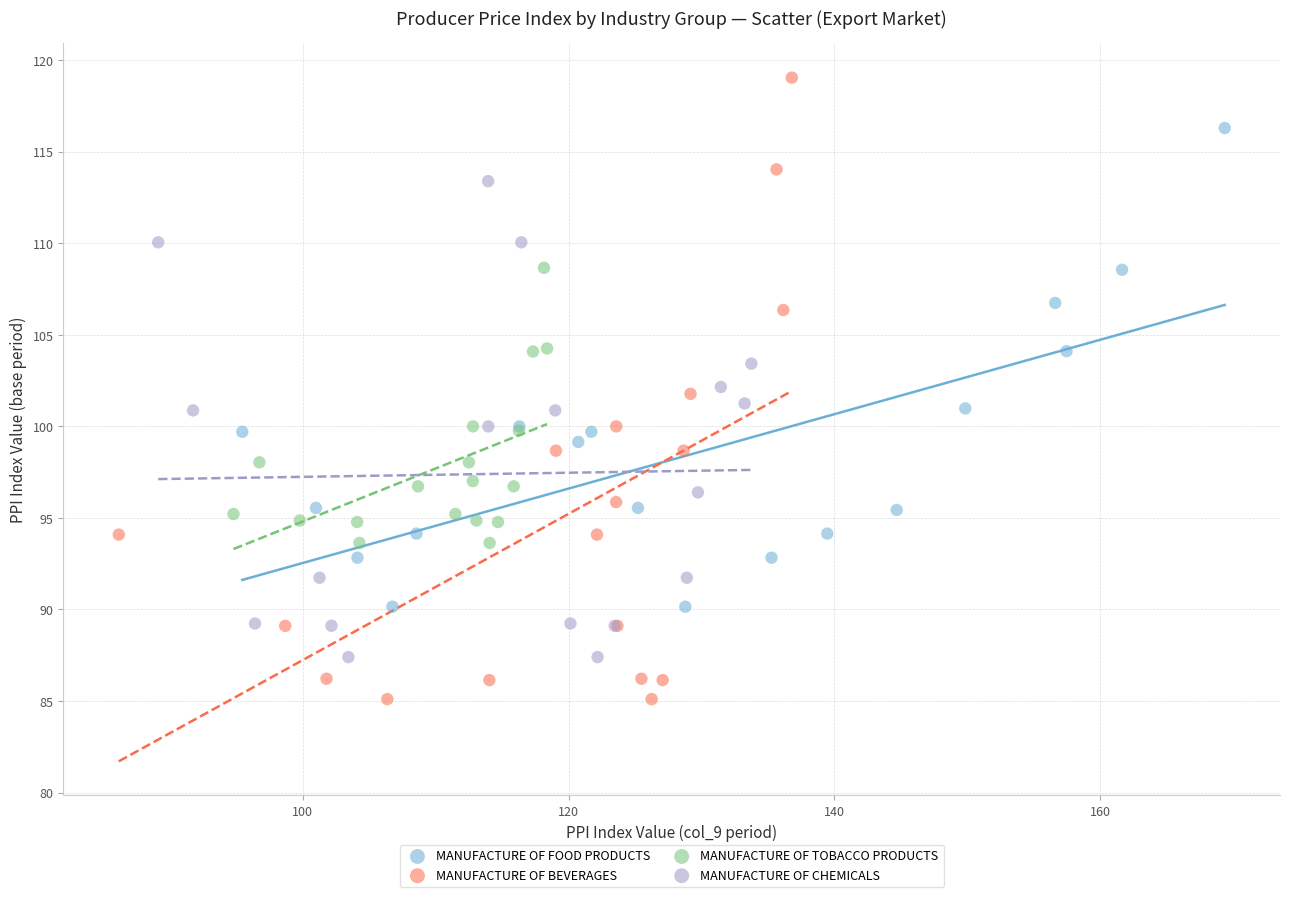

Which series reaches the maximum Y coordinate?

MANUFACTURE OF BEVERAGES